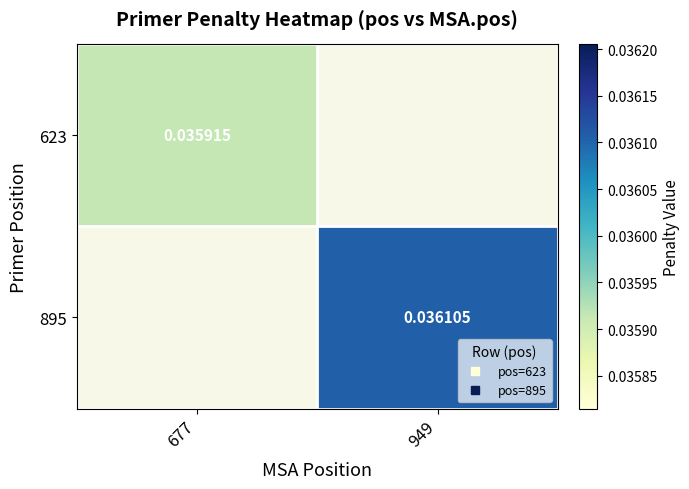

Which series has the widest spread of values?

623